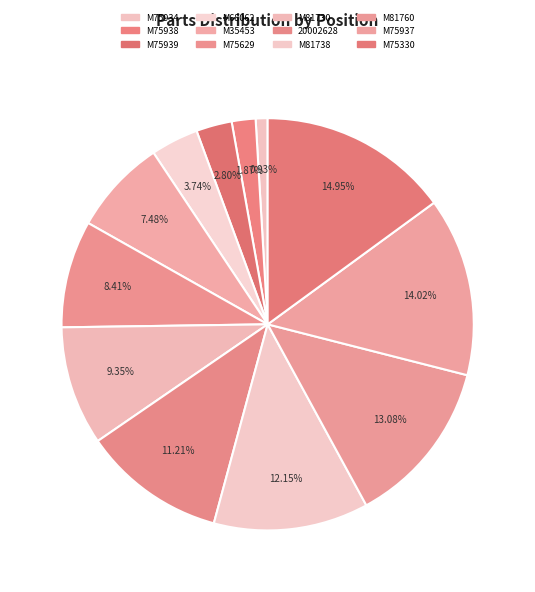

To the nearest percent, what is the difference between the M75934 and M81760 slice percentages?

12%